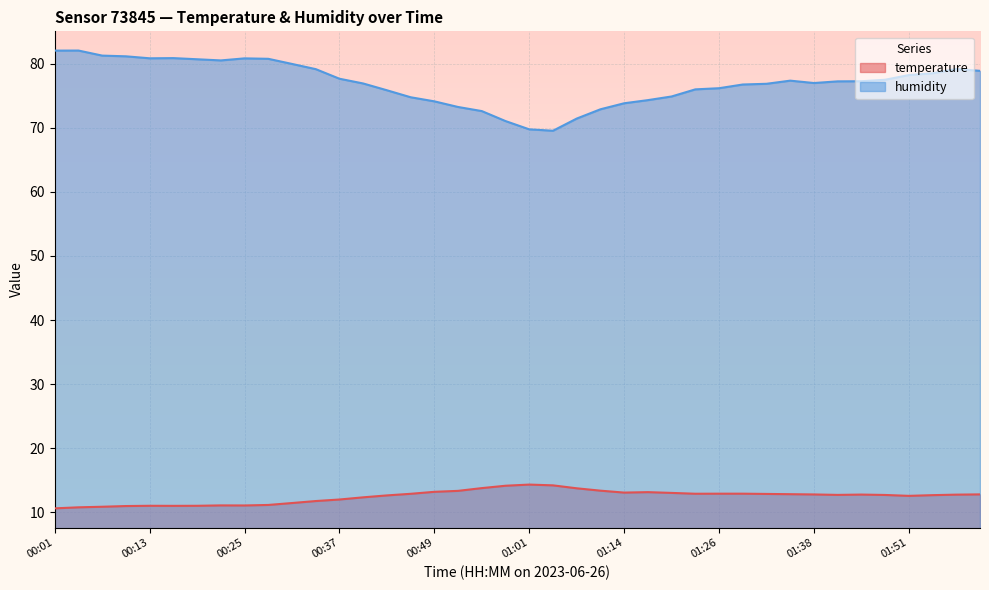

How many lines are shown in the chart?

2